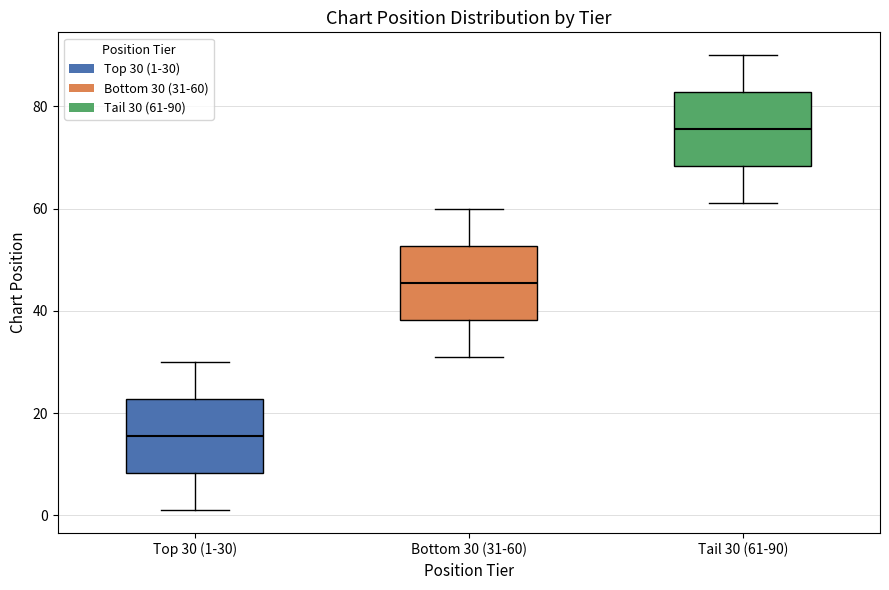

Reading left to right, read every box against the y-axis: the position of its median line, the range the box covers, and the ends of its whiskers. The values are not printed on the chart, so give them approximately, as read against the axis.

Top 30 (1-30): median 16, box 8 to 22, whiskers 2 to 30
Bottom 30 (31-60): median 46, box 38 to 52, whiskers 32 to 60
Tail 30 (61-90): median 76, box 68 to 82, whiskers 62 to 90